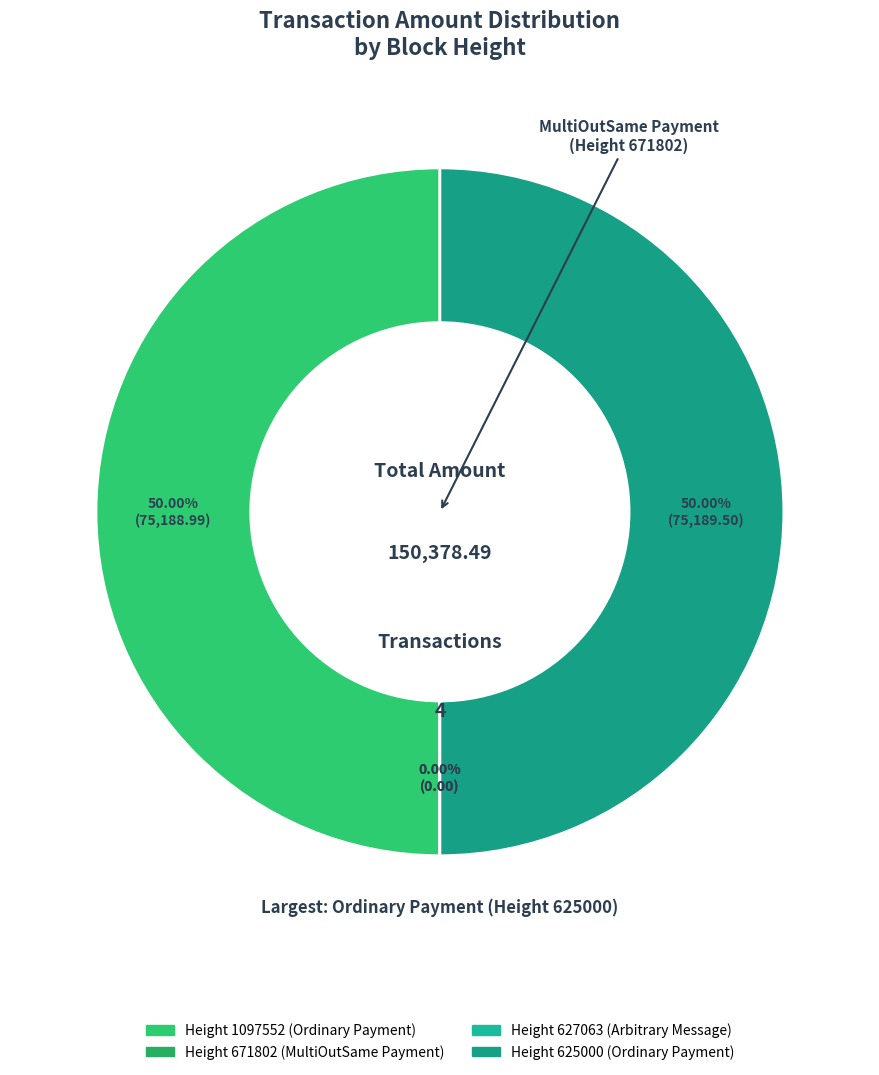

Which slice is the smallest?

627063